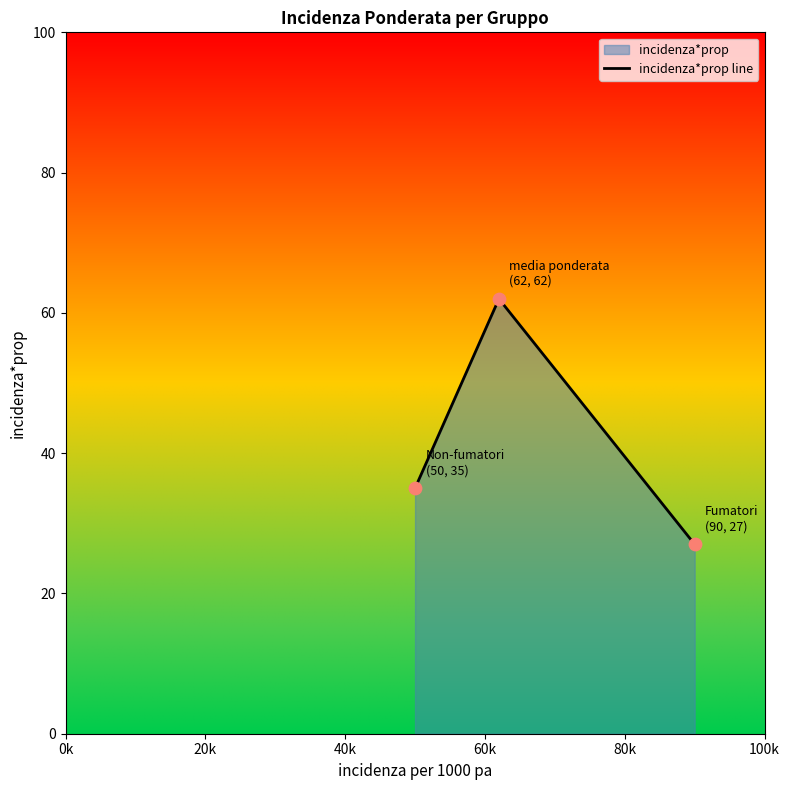

What is the minimum value shown in the chart?

27